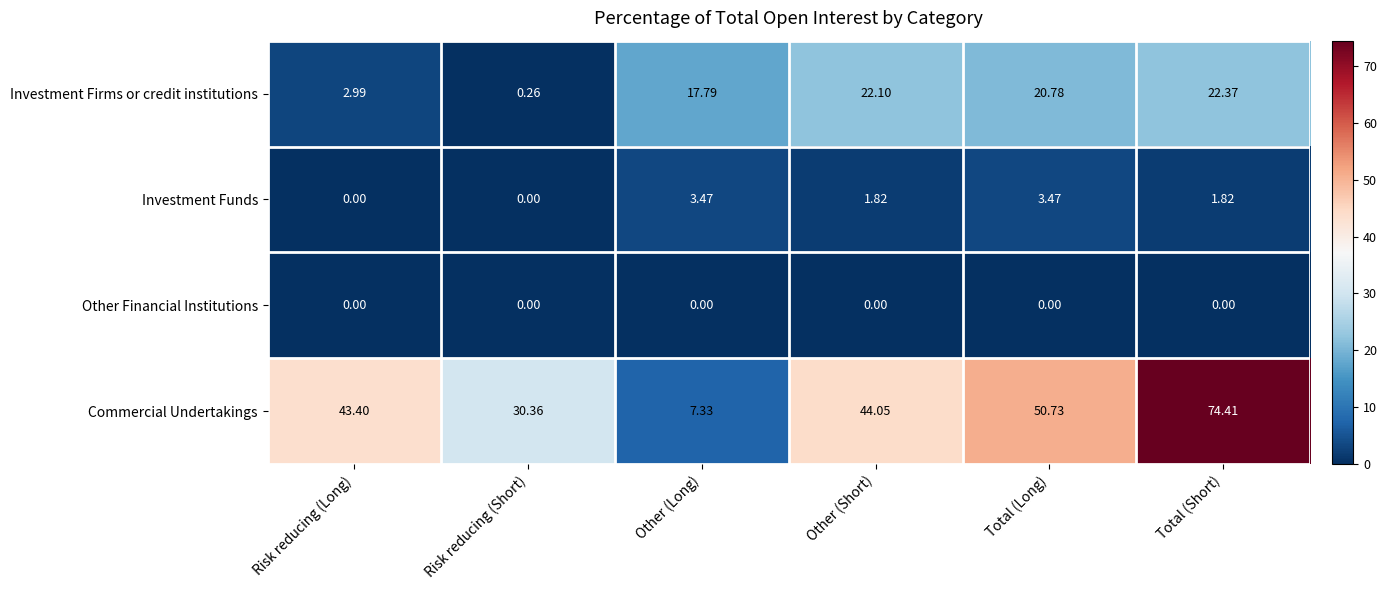

Which series has the largest range (max minus min)?

Commercial Undertakings